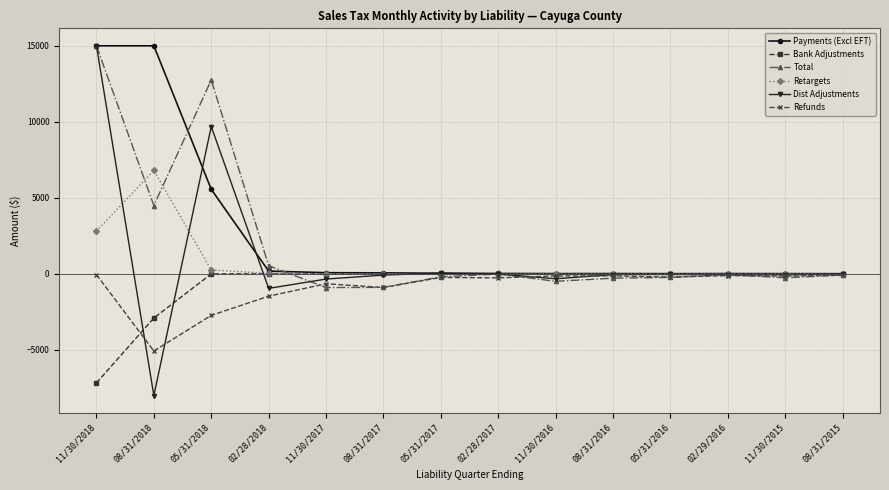

At 08/31/2018, list the series in order from smallest to largest.

Dist Adjustments, Refunds, Bank Adjustments, Total, Retargets, Payments (Excl EFT)